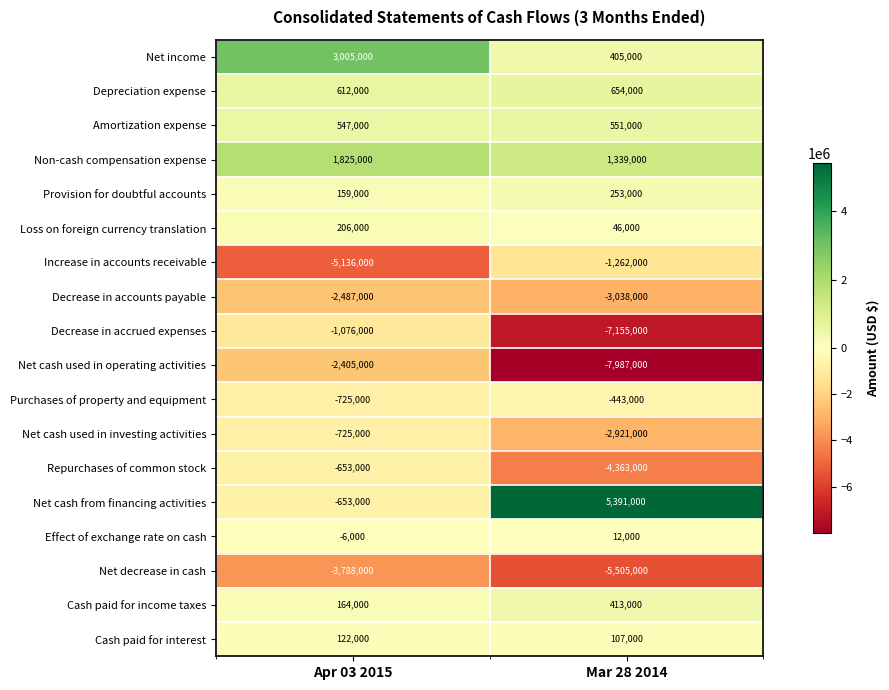

The Net decrease in cash series shows -5505000 at Mar 28 2014. True or false?

True